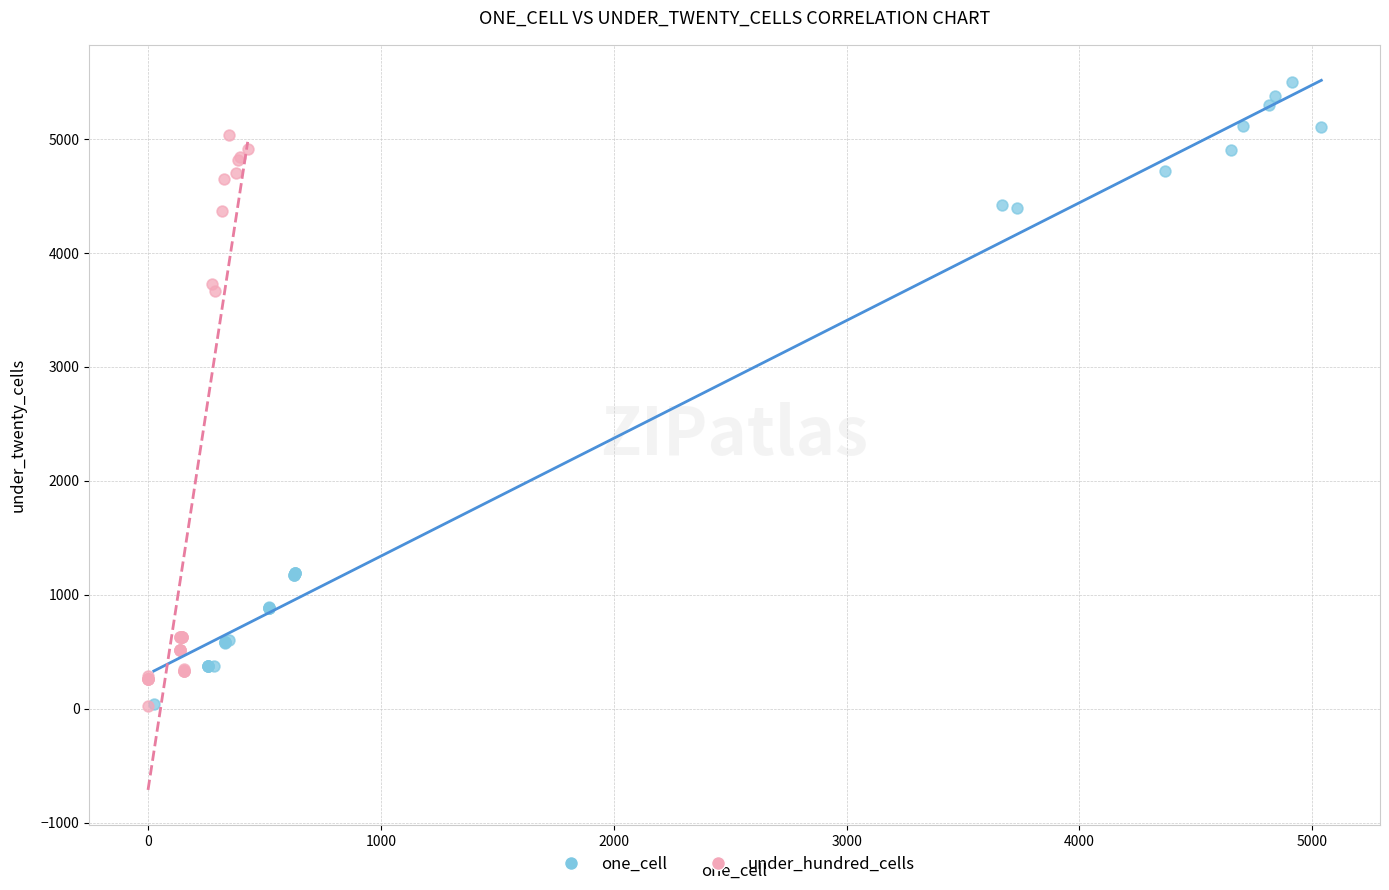

Which series reaches the maximum Y coordinate?

one_cell